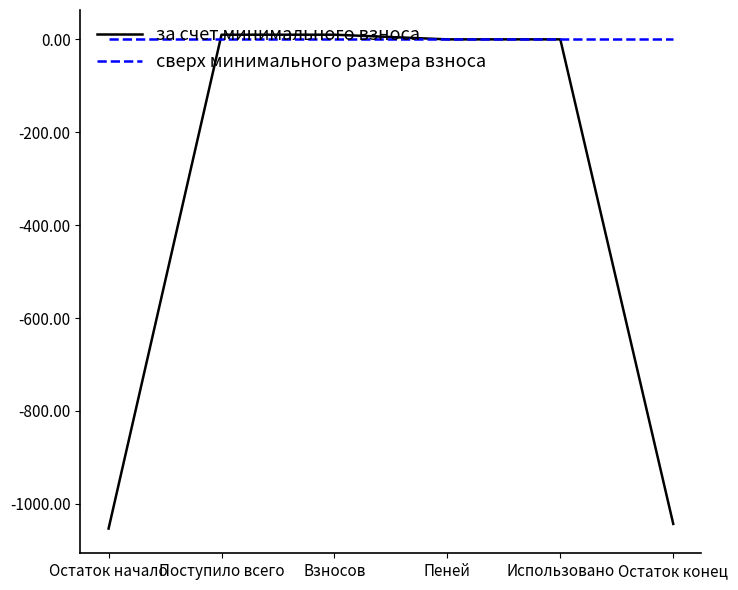

Which series has the widest spread of values?

за счет минимального взноса